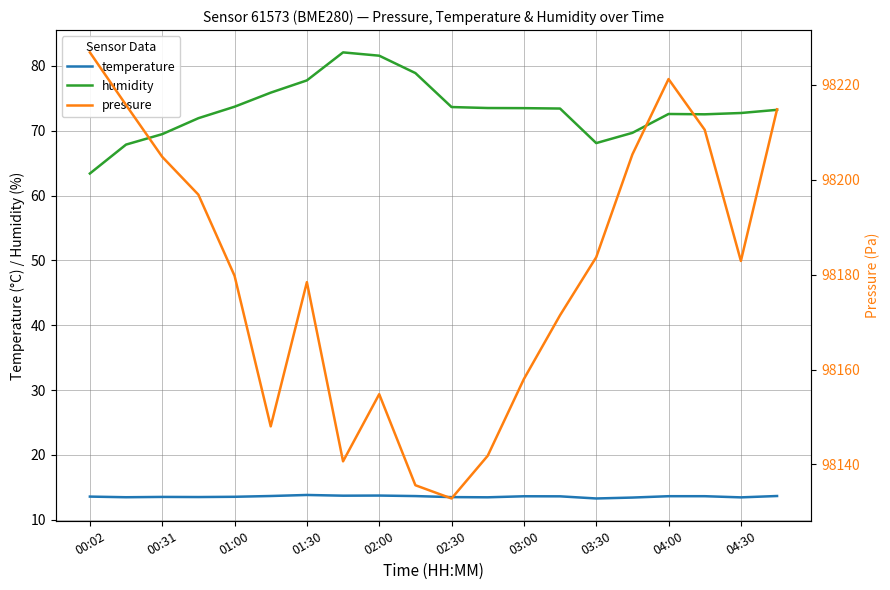

True or false: humidity and pressure intersect in this chart.

False